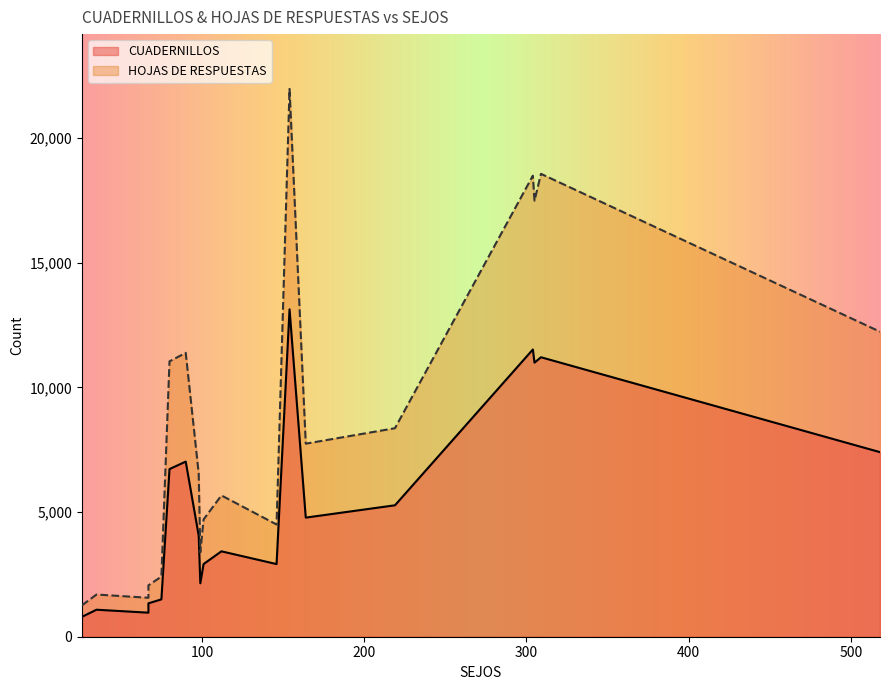

What is the sum of the HOJAS DE RESPUESTAS values at 164 and 112?

13406